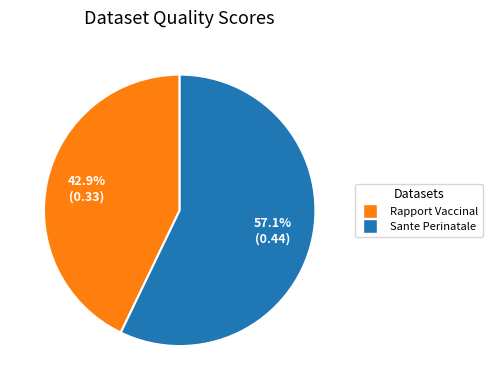

Is there any slice that represents more than half of the pie?

Yes